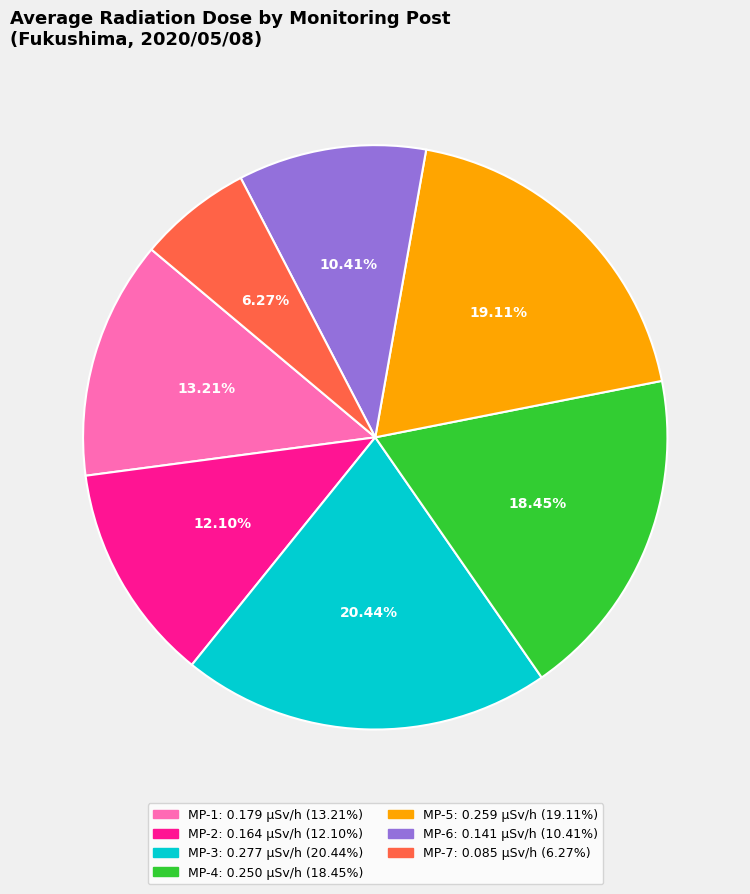

Is there any slice that represents more than half of the pie?

No